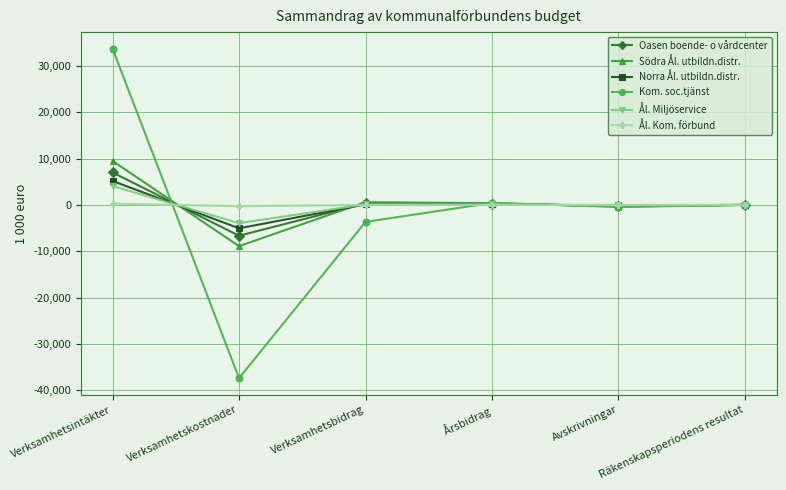

What is the difference between the second highest and second lowest values in the Södra Ål. utbildn.distr. series?

934